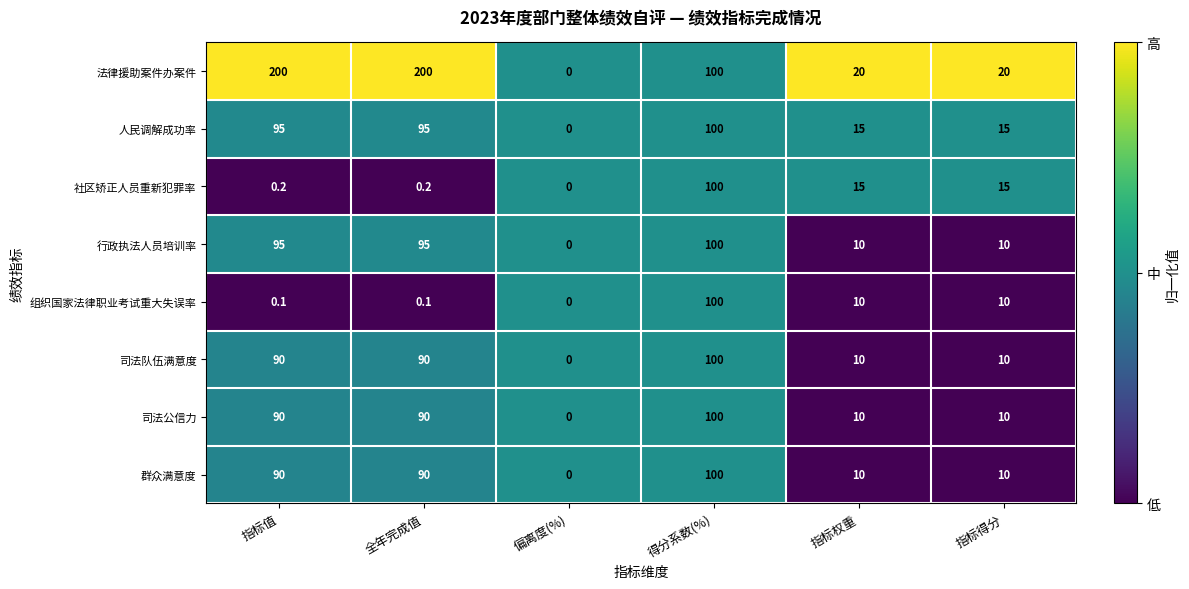

What is the difference between the 法律援助案件办案件 values at 指标权重 and 全年完成值?

180.0